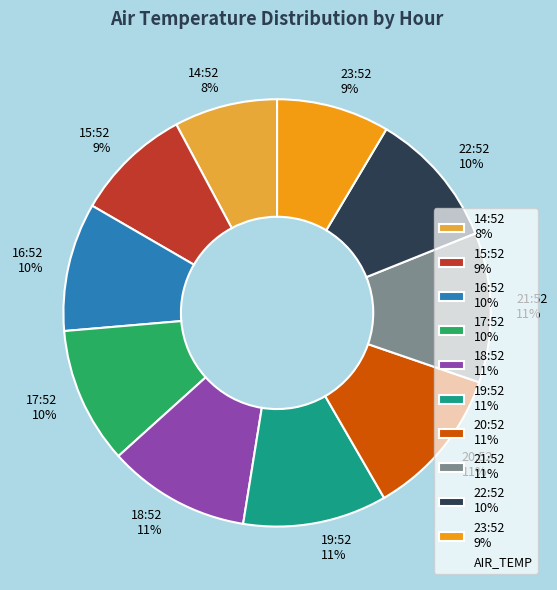

The 21:52 slice represents 11% of the pie. True or false?

True